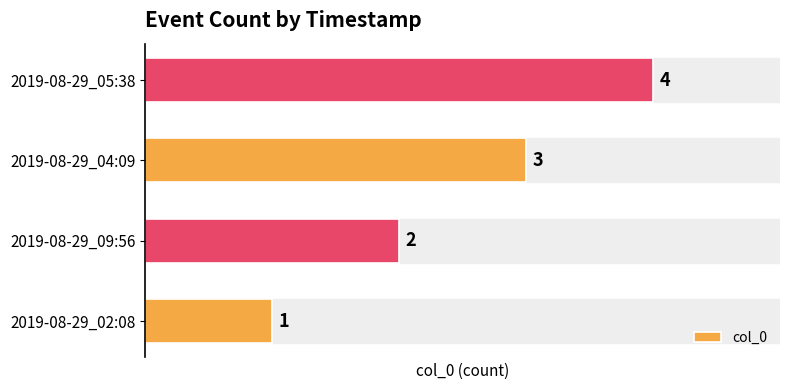

Where is the data nearest to the value 2?

2019-08-29_09:56